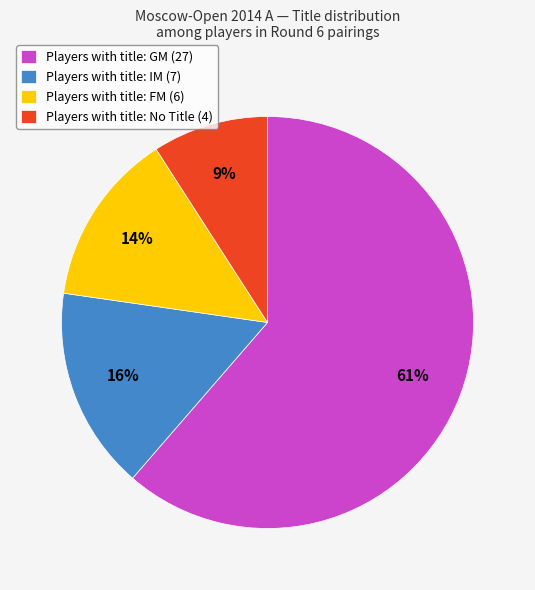

Which category has the smallest portion of the pie?

Players with title: No Title (4)